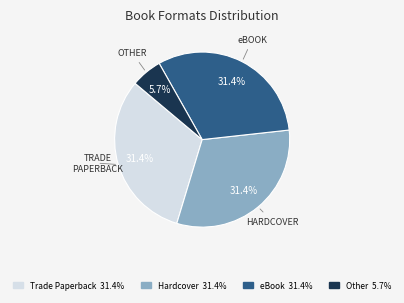

Is there any slice that represents more than half of the pie?

No